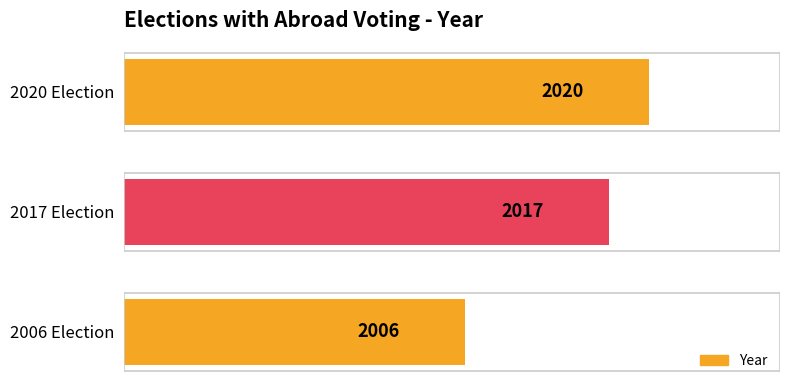

At which label is the value closest to 2013?

2017 Election